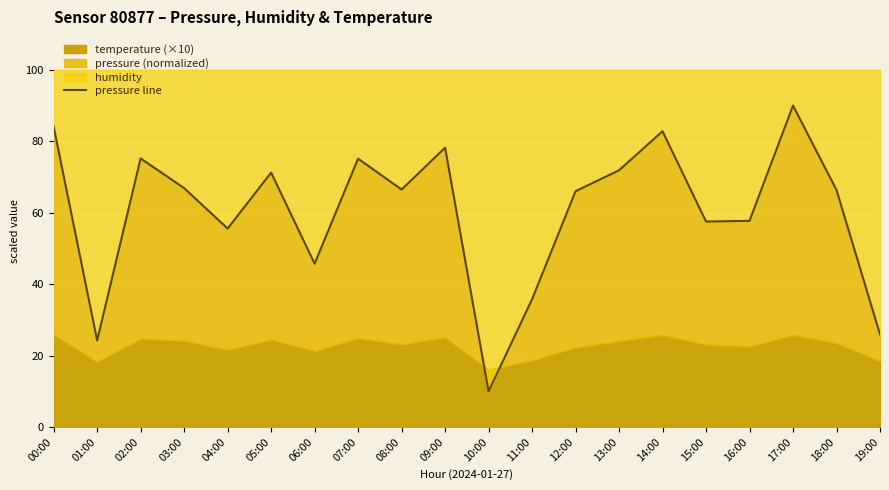

What is the label of the 6th point from the left?

05:00